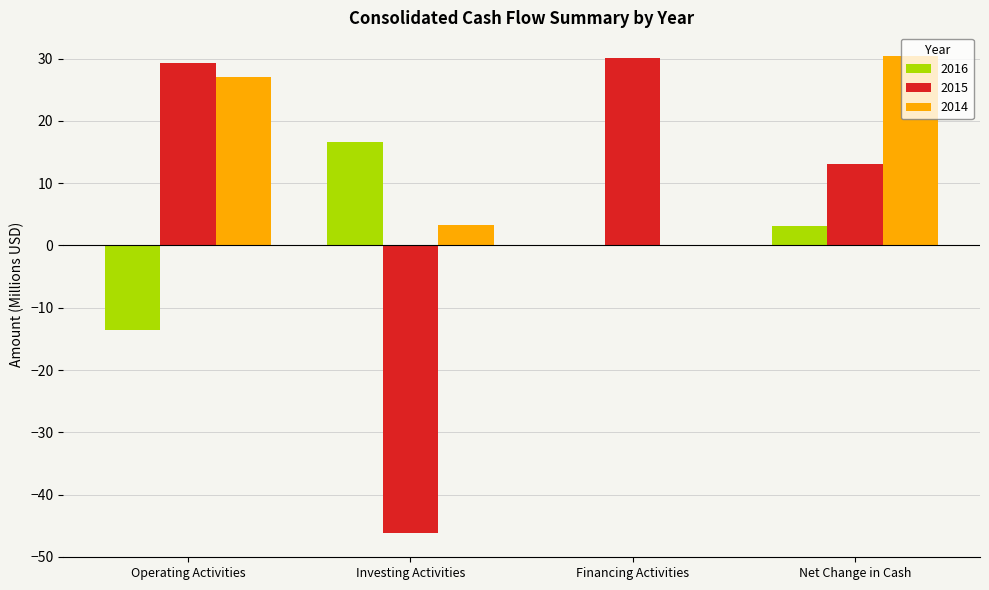

Which series changed the most between Operating Activities and Investing Activities?

2015